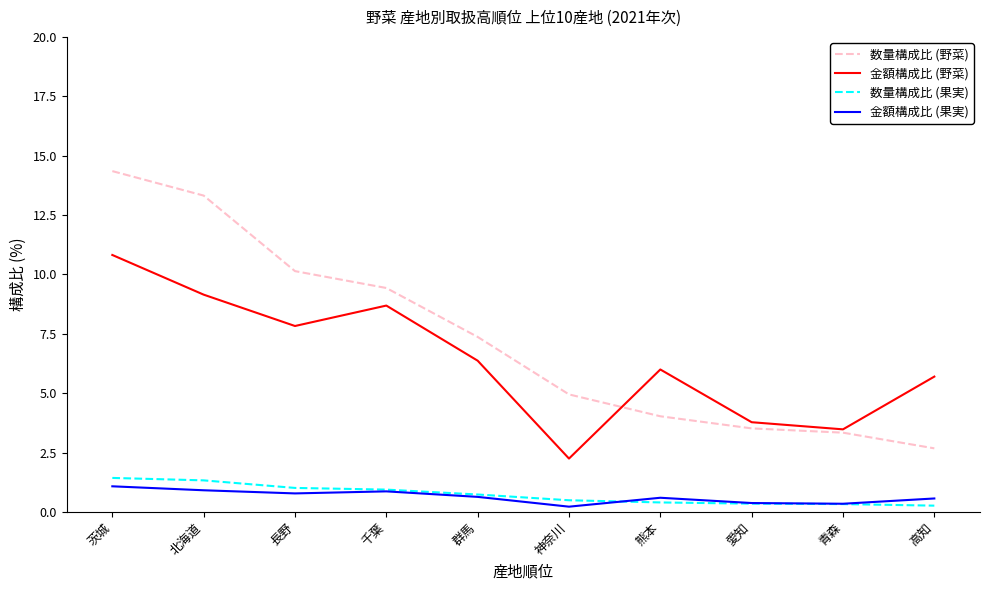

What position from the left is 茨城?

1